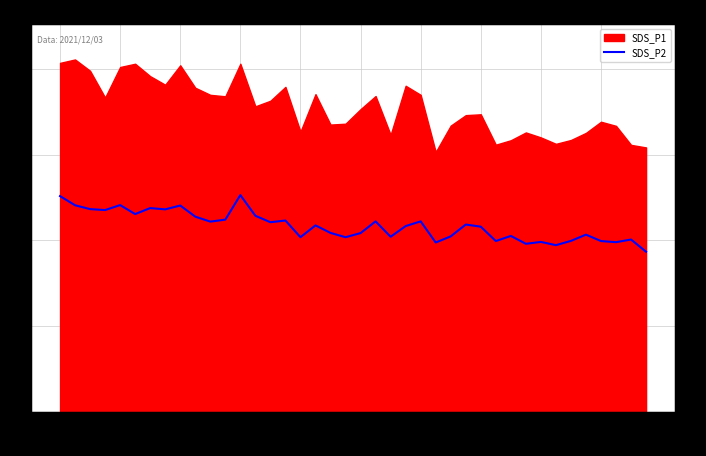

Where does the data first go above 21?

00:01